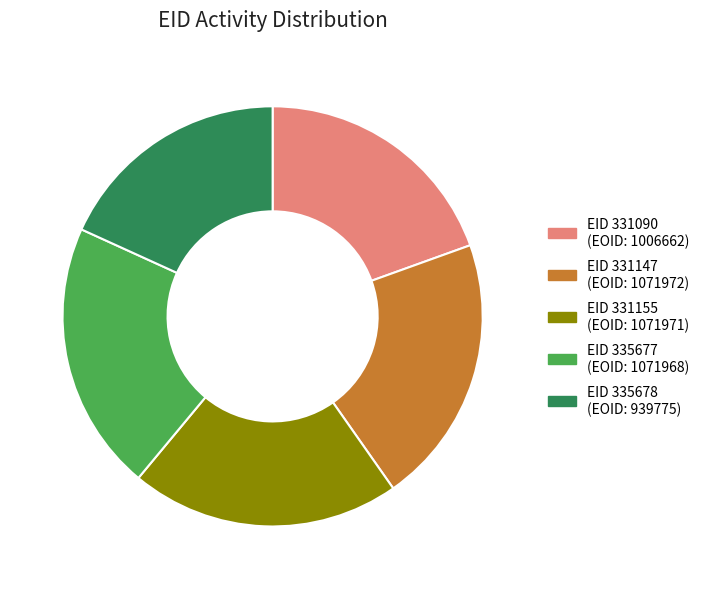

Does any single category account for the majority?

No